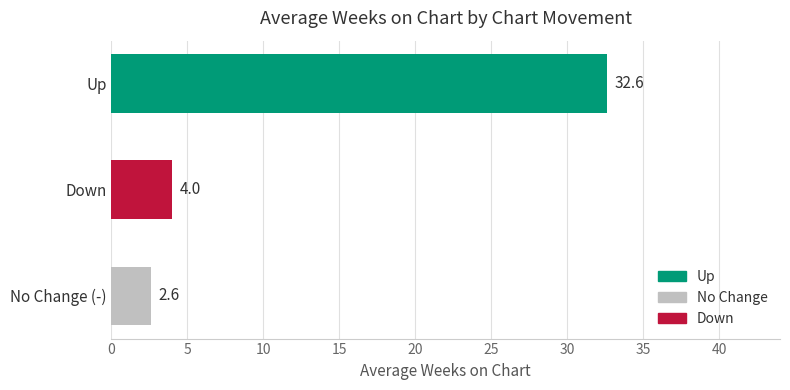

Between No Change (-) and Up, which is larger?

Up